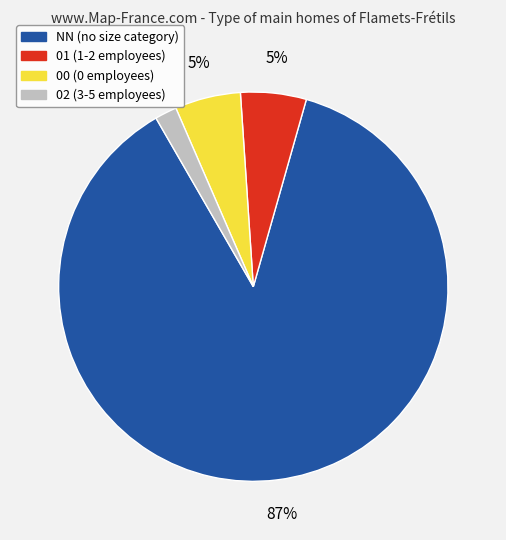

Is there a majority slice in this chart?

Yes